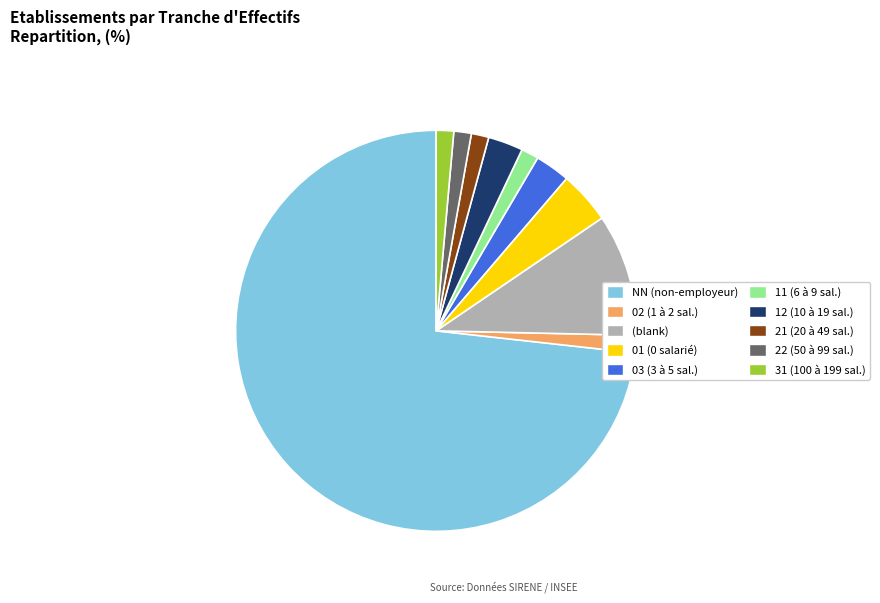

Is there a majority slice in this chart?

Yes